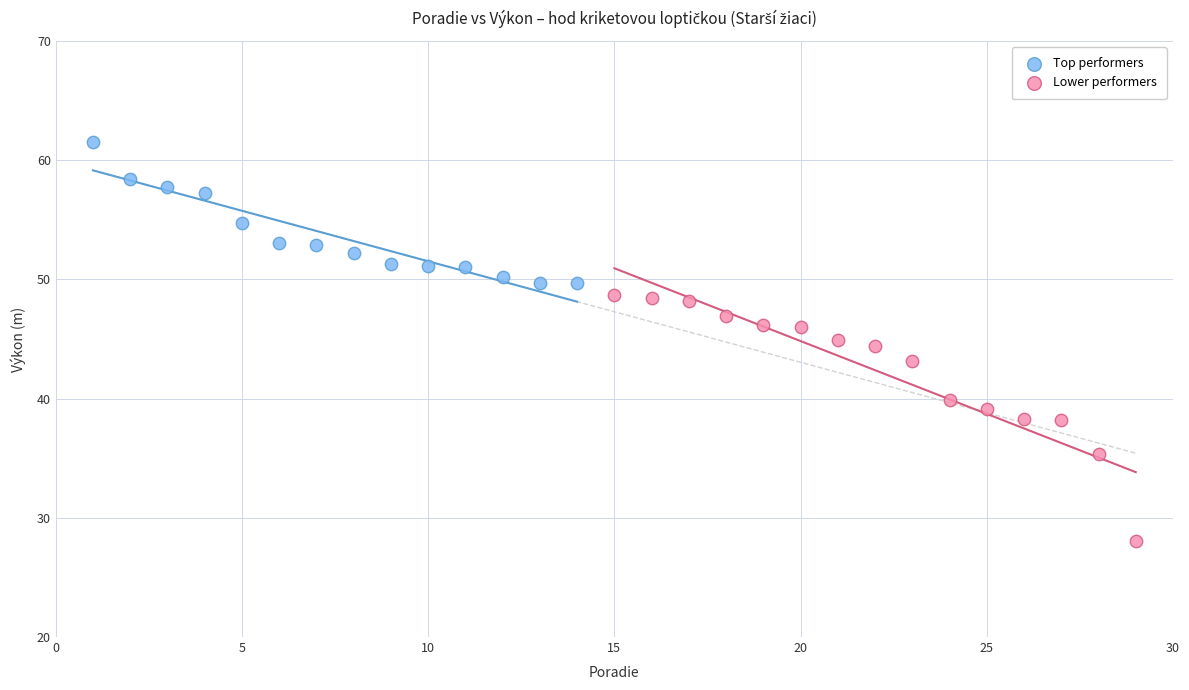

Which series contains the lowest Y value?

Lower performers